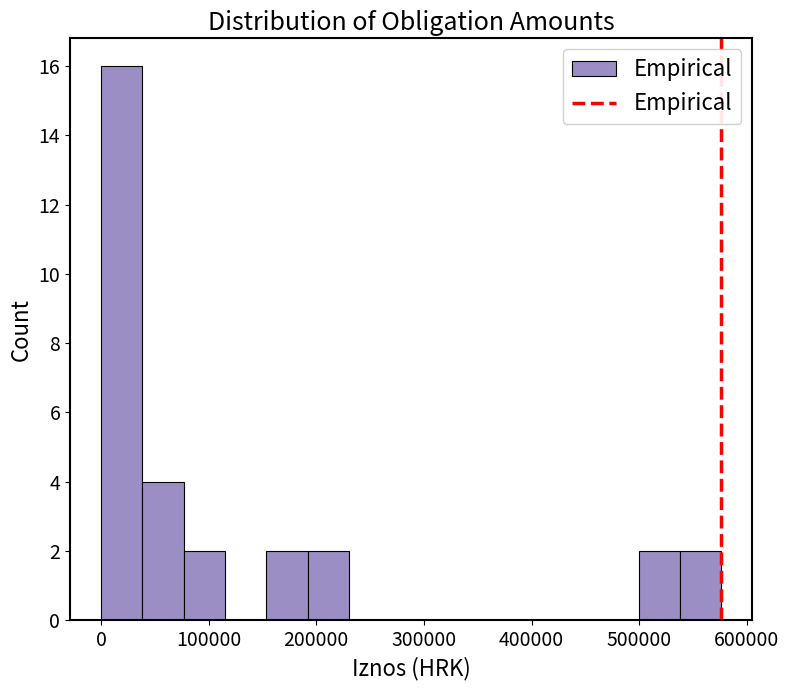

Around what value on the x-axis is the tallest bar? Give the approximate position of its centre, as read against the axis.

20000